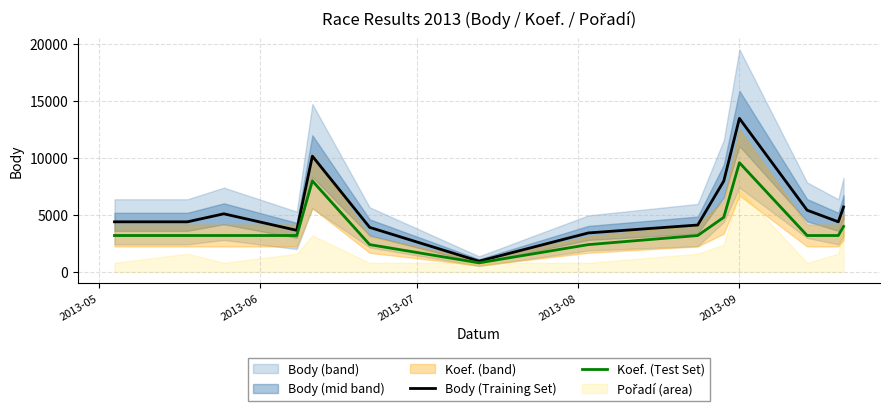

In Koef. (Test Set), how many points are lower than both neighbors (excluding endpoints)?

1